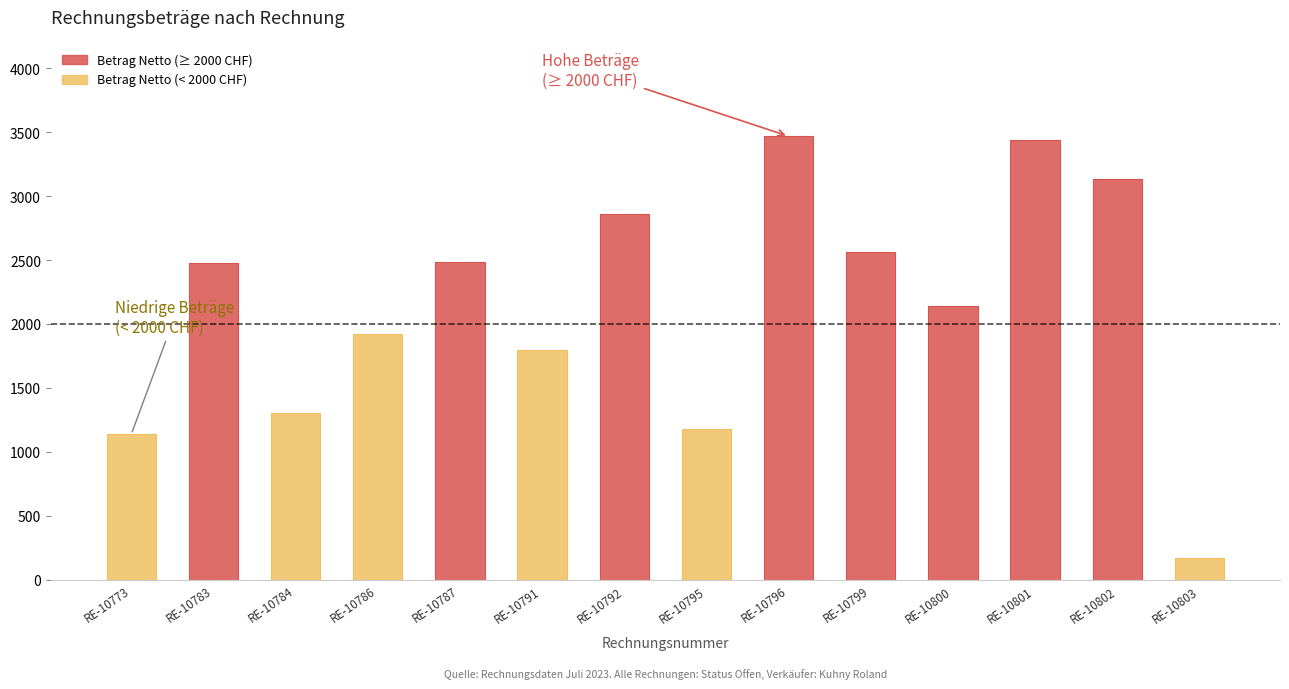

Count the number of categories in the chart.

14